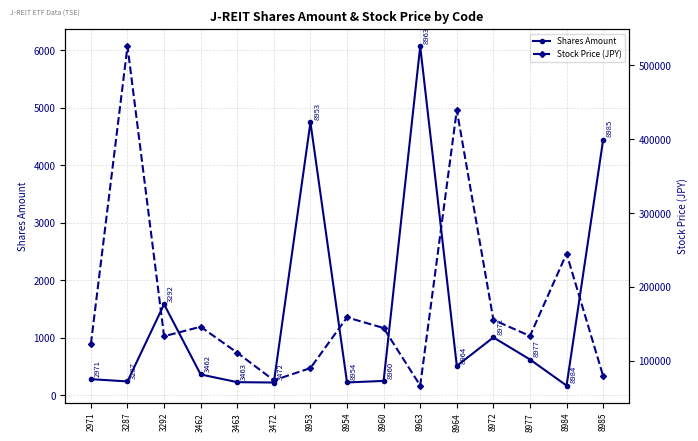

How many values in the Stock Price (JPY) series are below 133400?

7